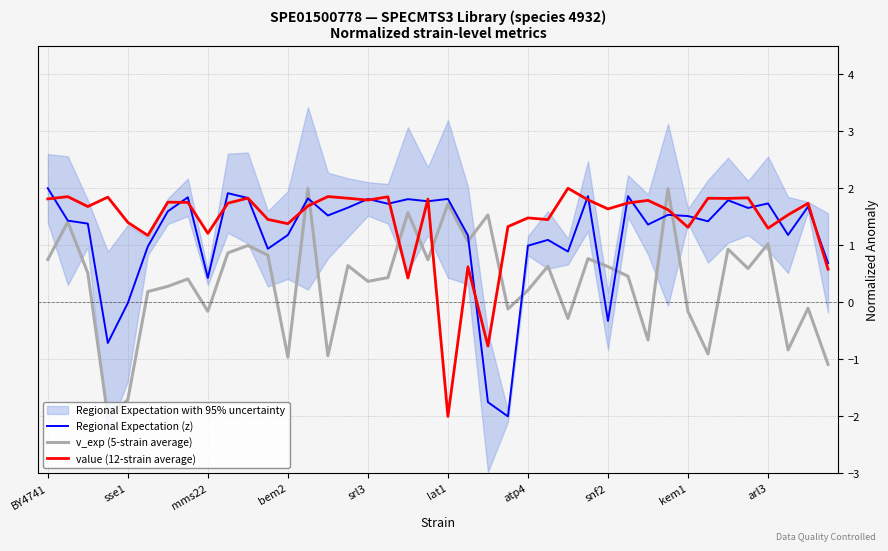

The value (12-strain average) series shows 3.1 at BY4741. True or false?

False